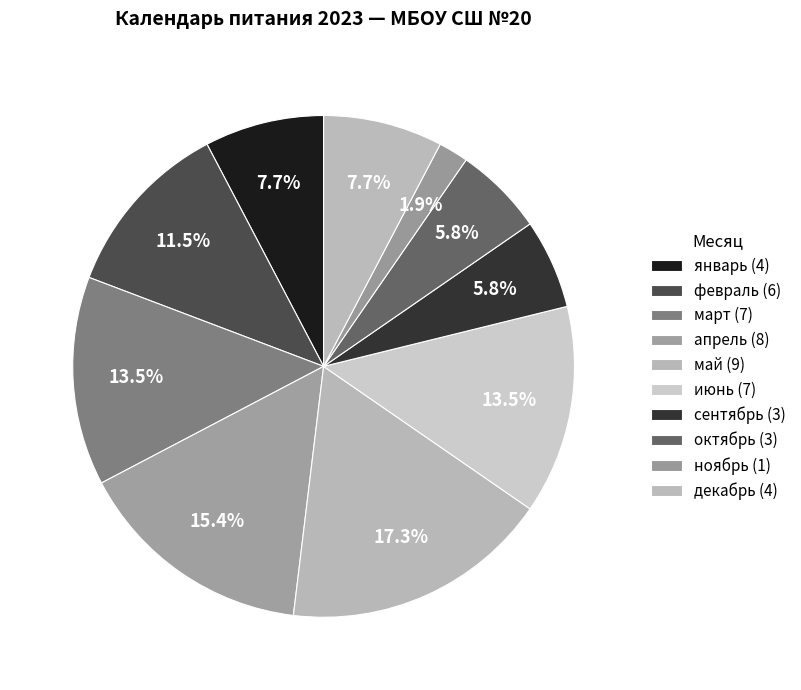

Which slice is the smallest?

ноябрь